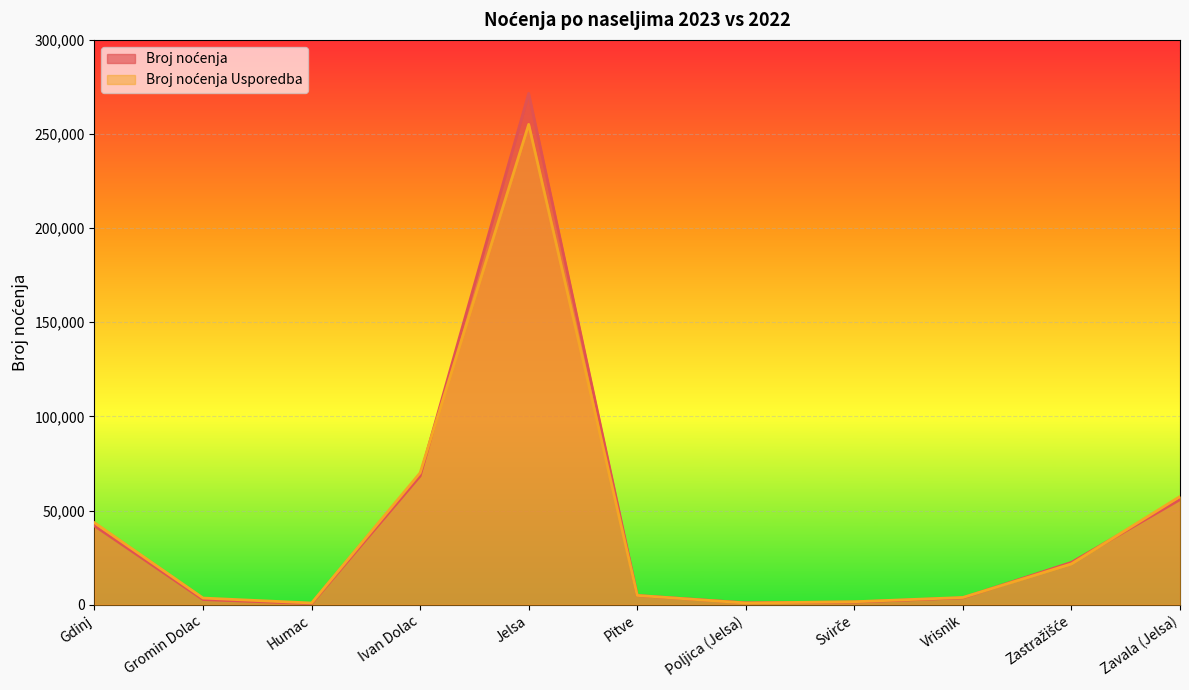

The value of Broj noćenja at Poljica (Jelsa) is 1000. True or false?

True